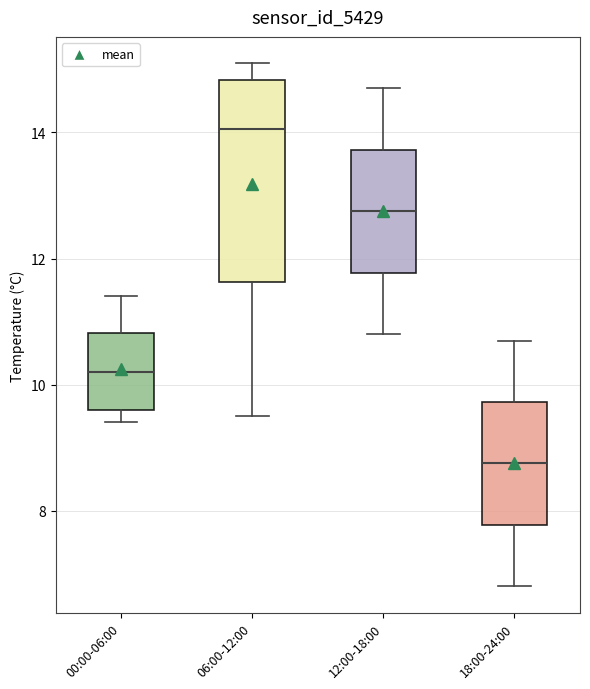

Which box's median line is the lowest?

18:00-24:00